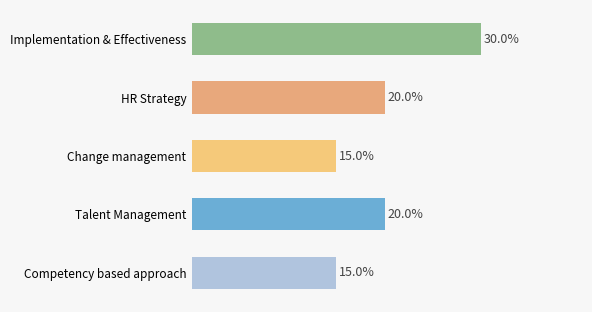

What is the label of the 5th bar from the top?

Competency based approach